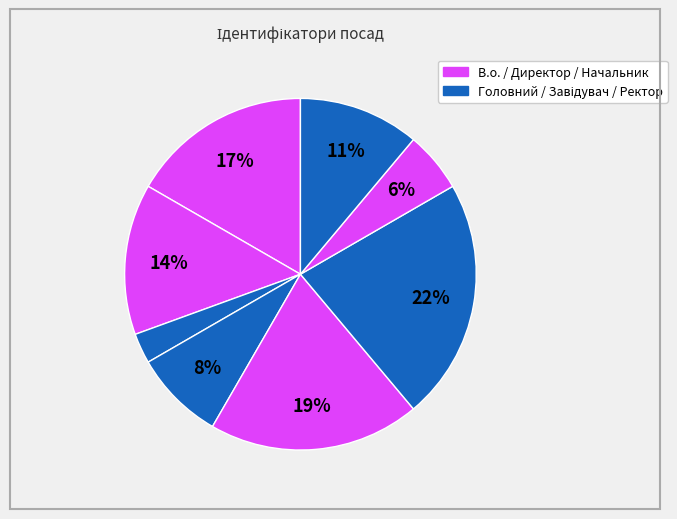

Count the number of slices in the pie.

8